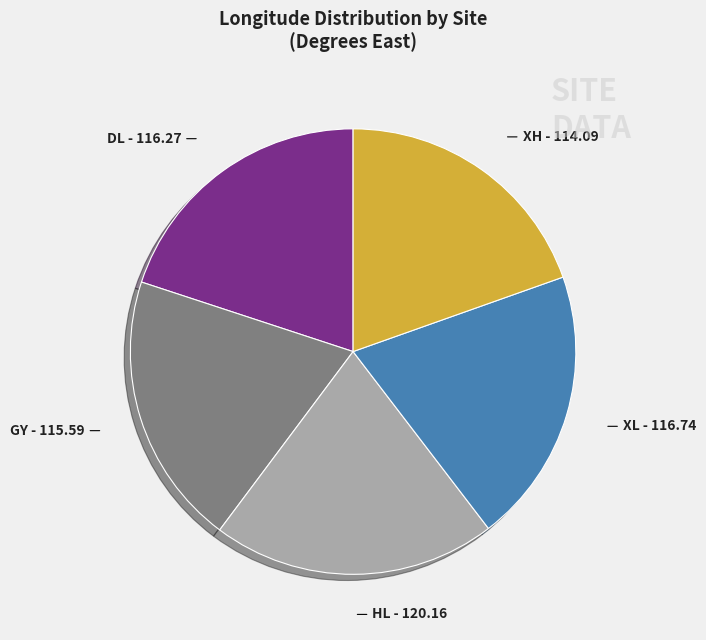

Is there a majority slice in this chart?

No